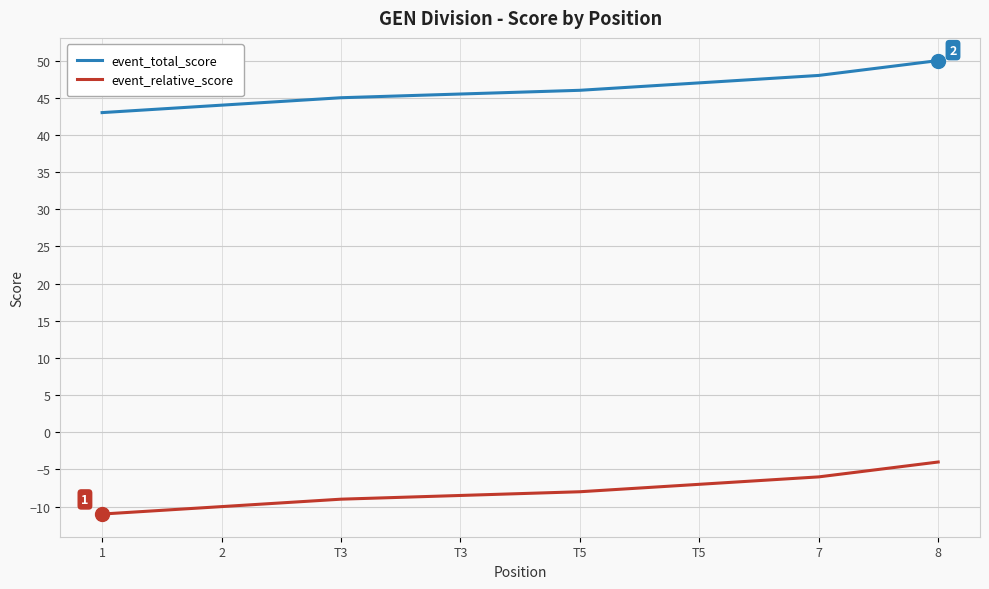

What are all the series names shown in the legend?

event_total_score, event_relative_score